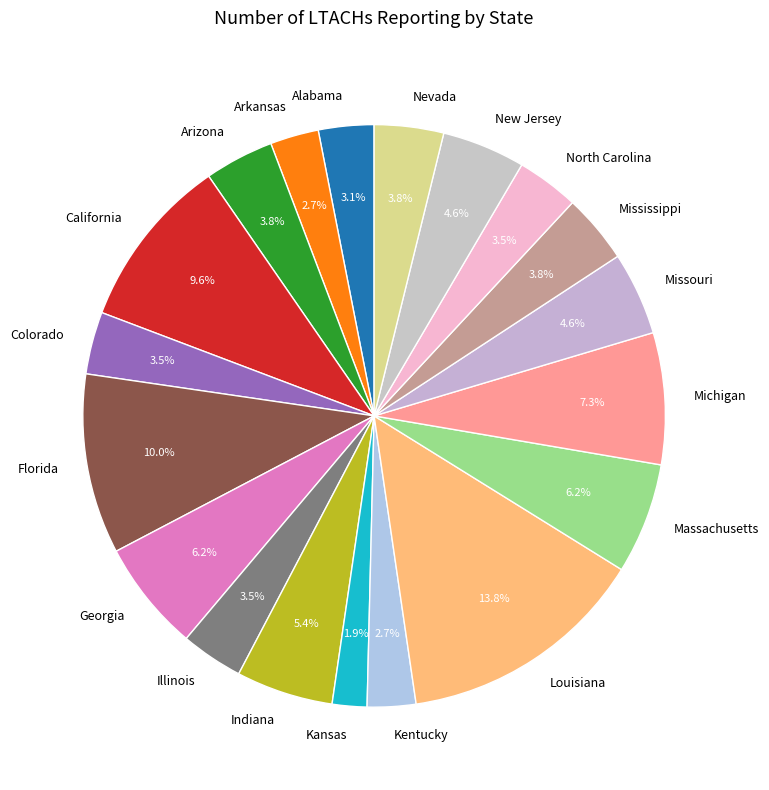

Is it true that Louisiana is 14% of the pie?

True